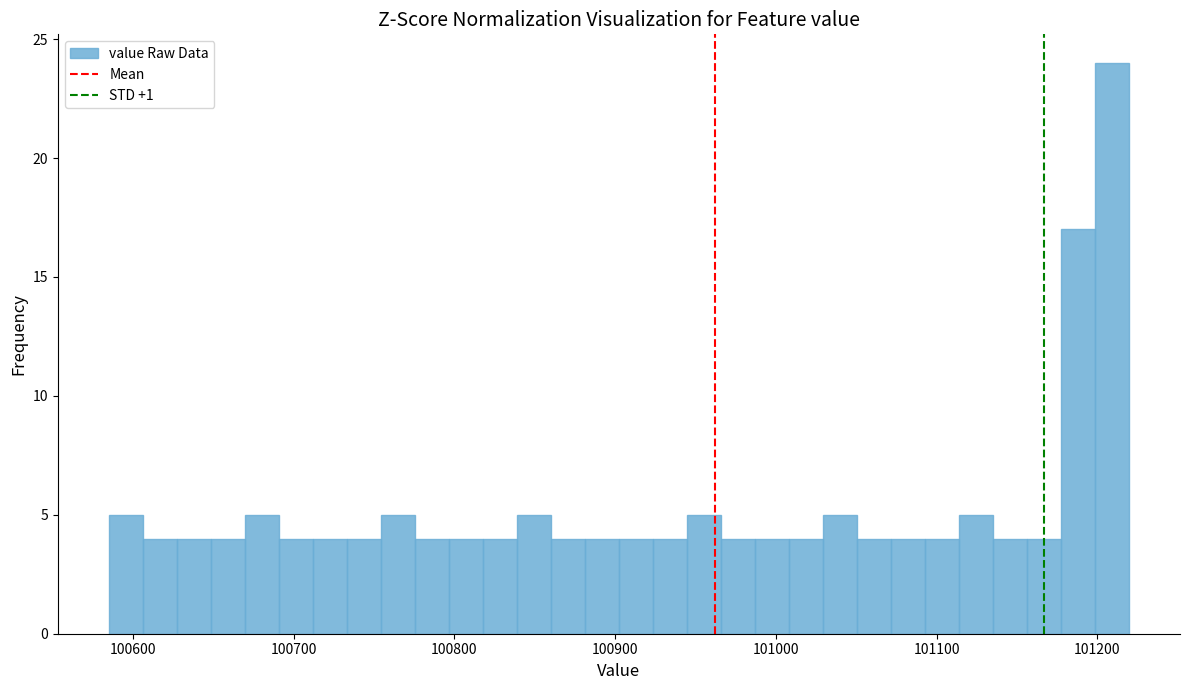

Around what value on the x-axis is the tallest bar? Give the approximate position of its centre, as read against the axis.

101210